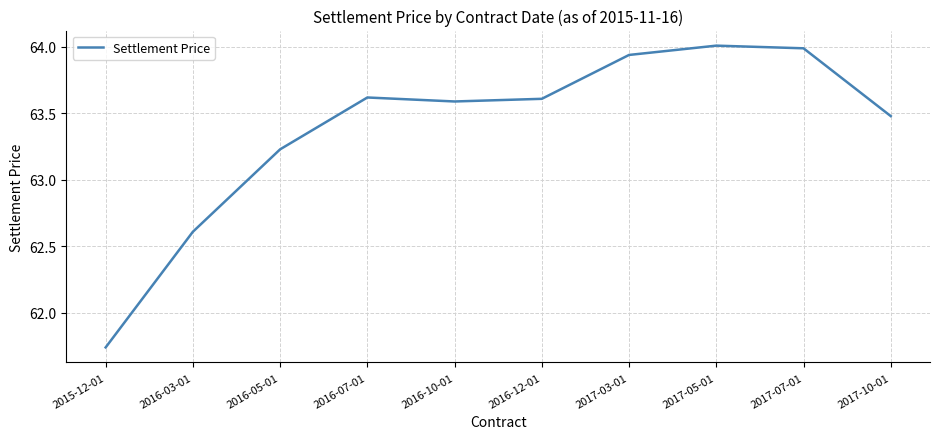

How many series are shown in this chart?

1